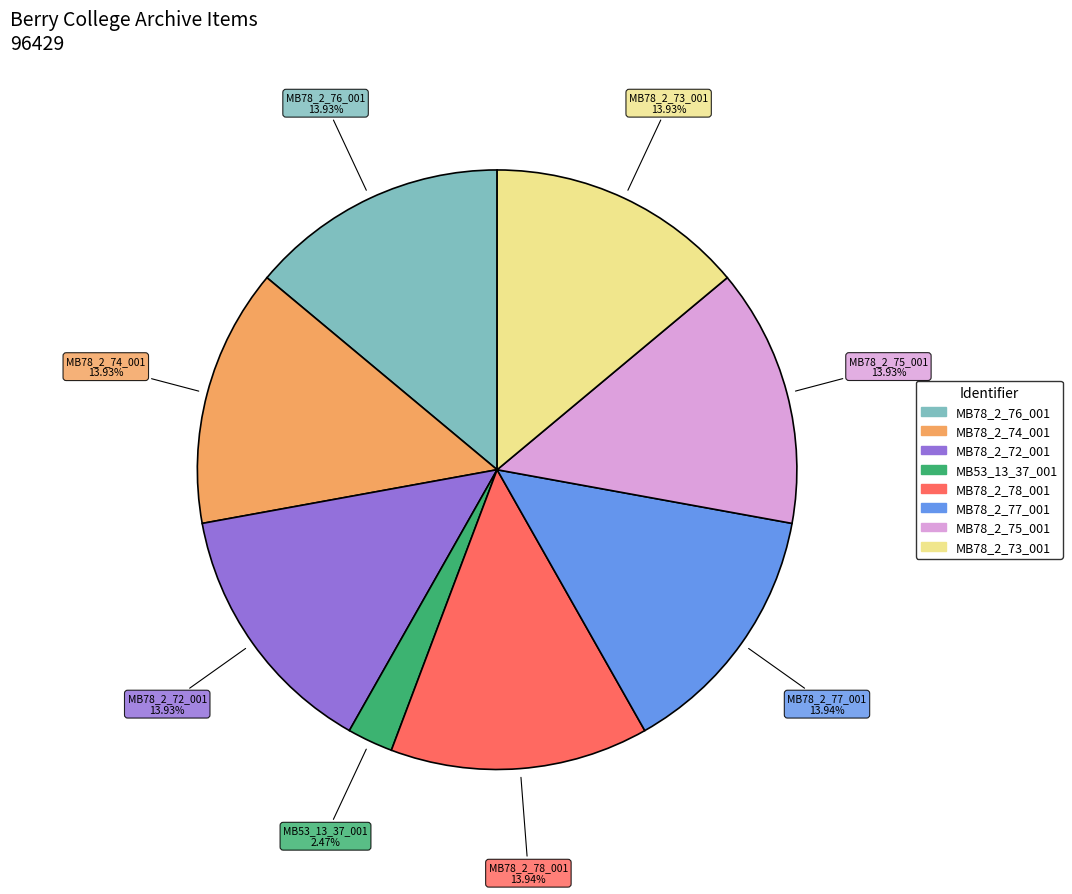

Between MB78_2_76_001 and MB53_13_37_001, which is larger?

MB78_2_76_001